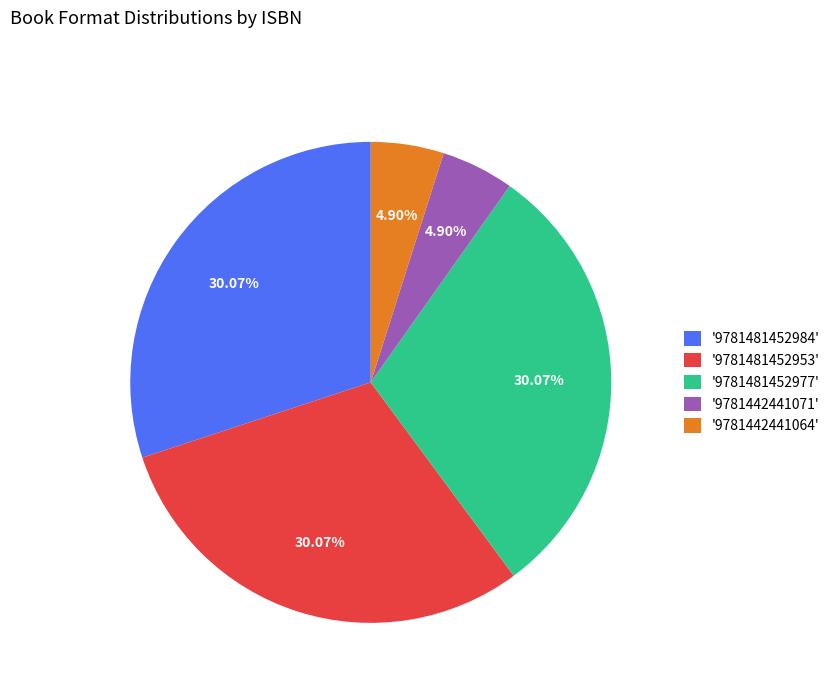

To the nearest percent, what is the difference between the largest and smallest slice percentages?

25%